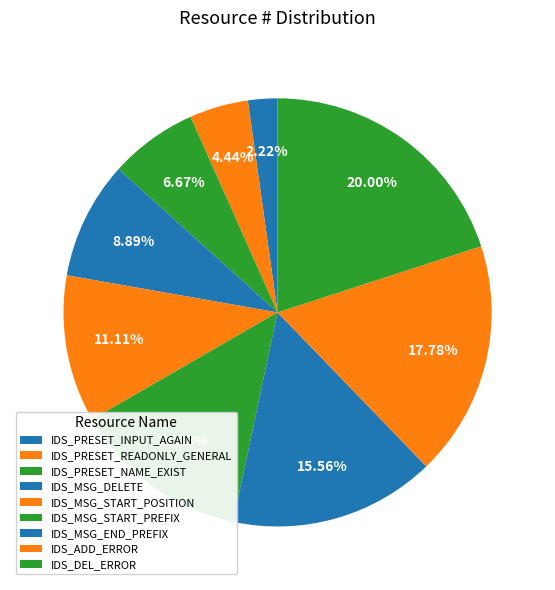

Count the number of slices in the pie.

9